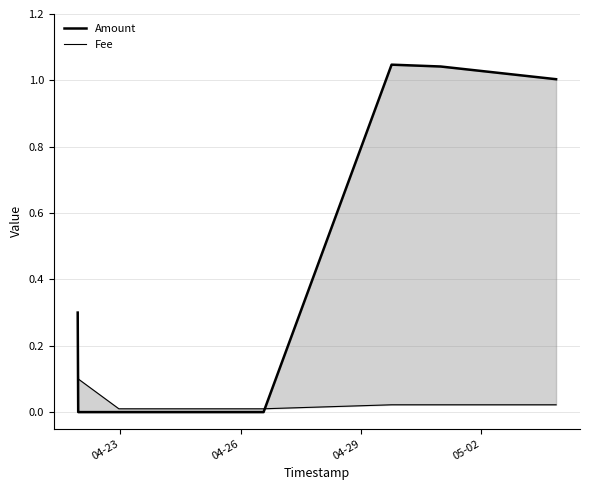

What is the average value of the Amount series?

0.4